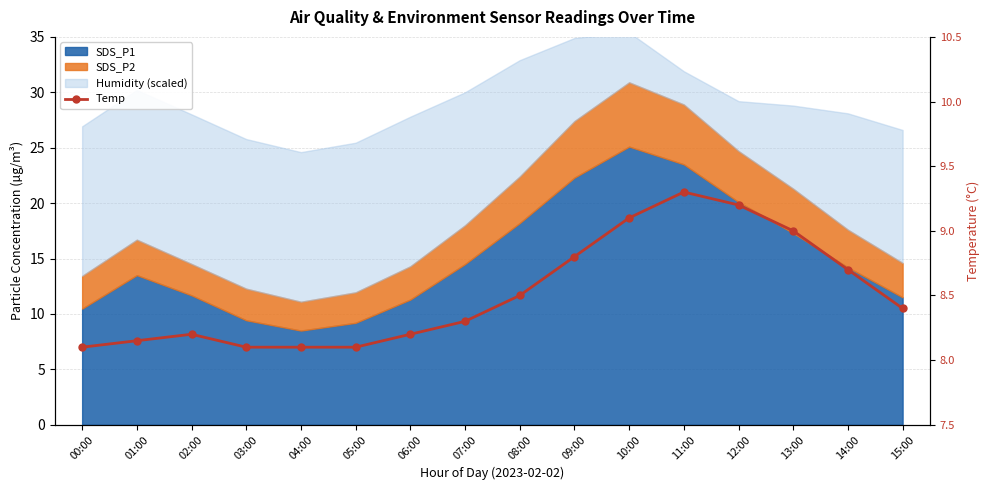

At which category does the chart reach its peak across all series?

11:00